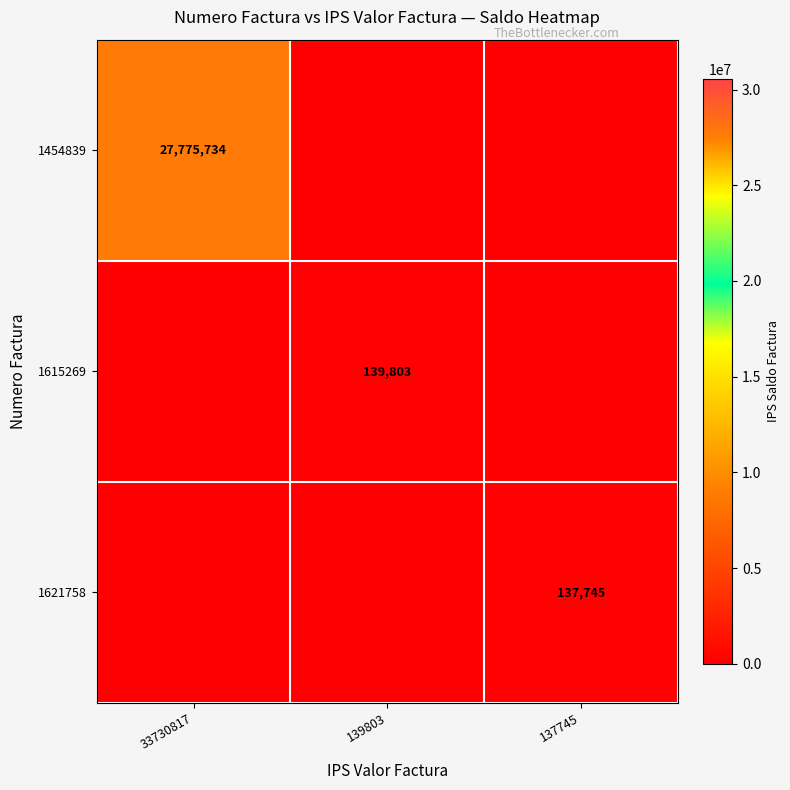

What is the difference between the 1621758 values at 137745 and 139803?

137745